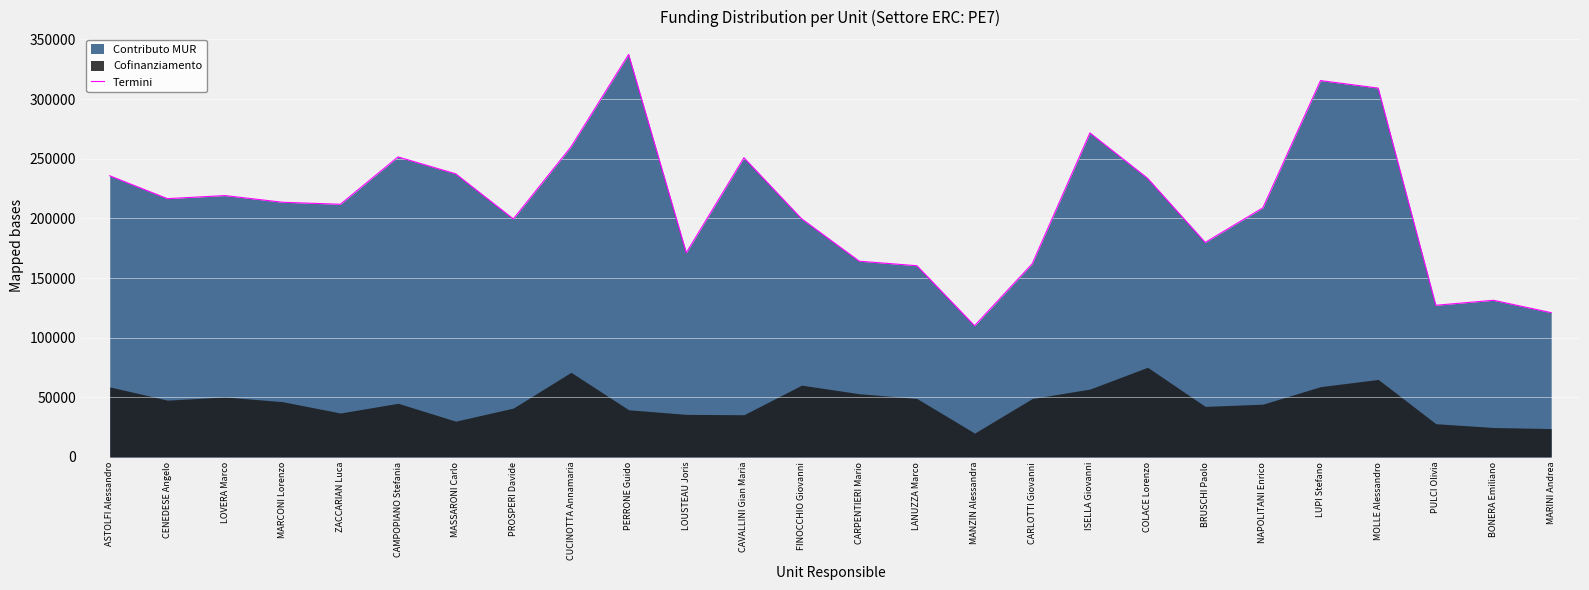

Rank the categories by value from lowest to highest.

MANZIN Alessandra, MARINI Andrea, PULCI Olivia, BONERA Emiliano, LANUZZA Marco, CARLOTTI Giovanni, CARPENTIERI Mario, LOUSTEAU Joris, BRUSCHI Paolo, PROSPERI Davide, FINOCCHIO Giovanni, NAPOLITANI Enrico, ZACCARIAN Luca, MARCONI Lorenzo, CENEDESE Angelo, LOVERA Marco, COLACE Lorenzo, ASTOLFI Alessandro, MASSARONI Carlo, CAVALLINI Gian Maria, CAMPOPIANO Stefania, CUCINOTTA Annamaria, ISELLA Giovanni, MOLLE Alessandro, LUPI Stefano, PERRONE Guido